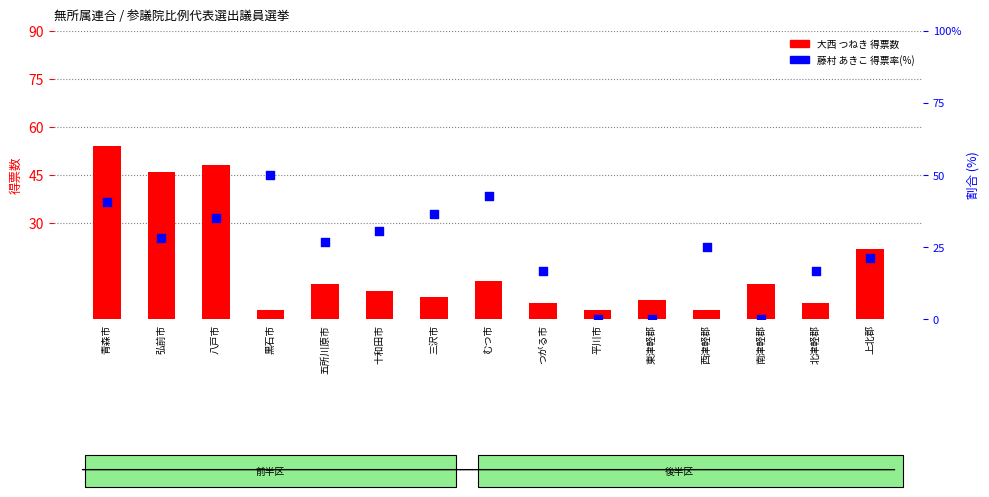

Which series has the widest spread of Y values?

大西 つねき